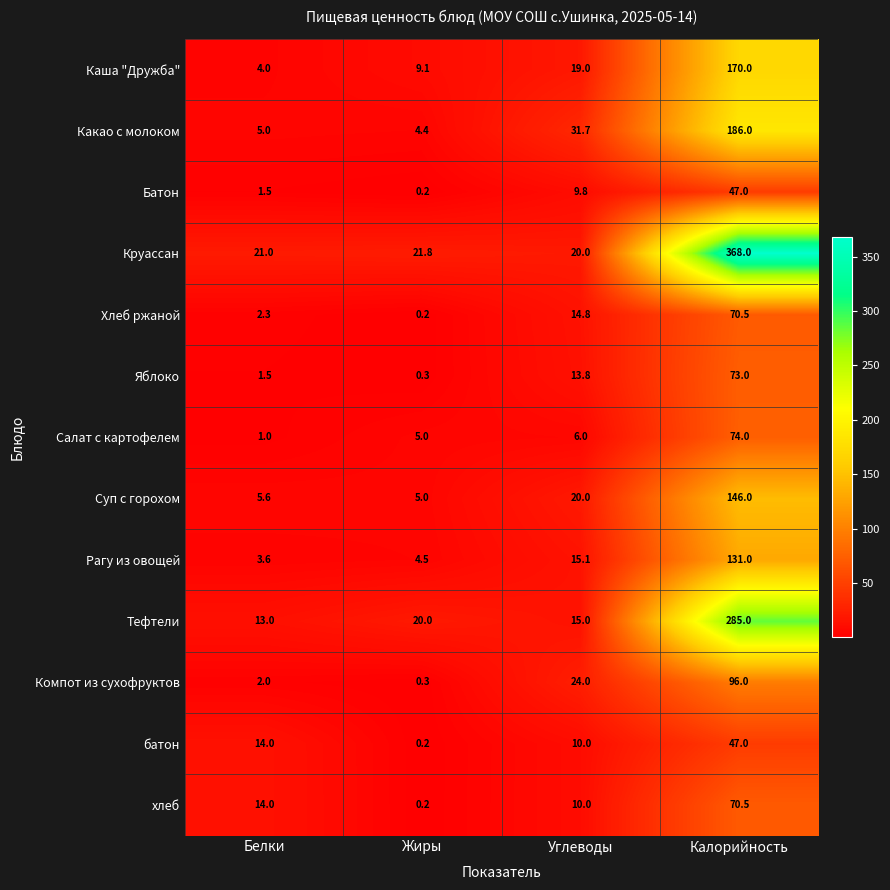

The value of Круассан at Углеводы is 11.0. True or false?

False